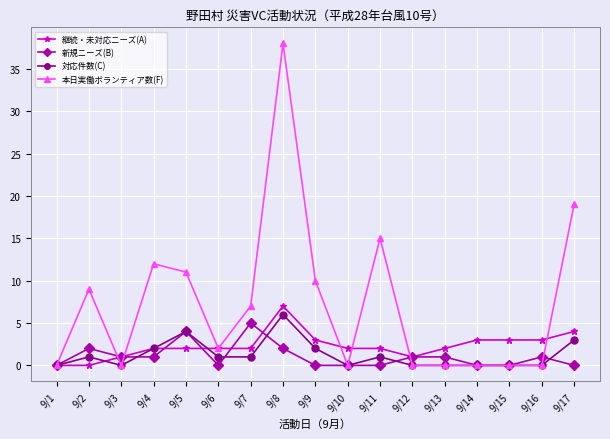

How many lines are shown in the chart?

4